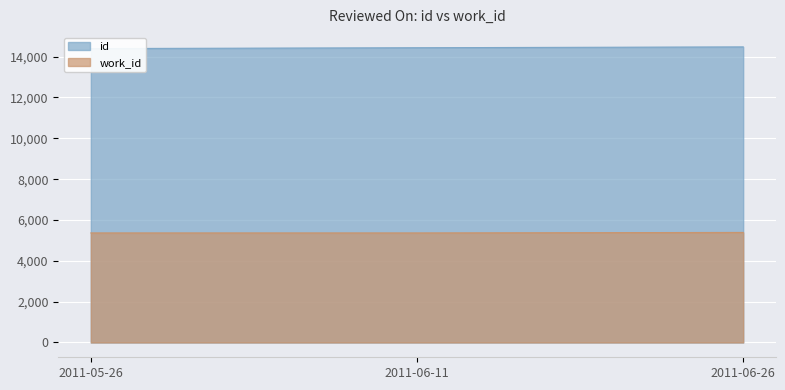

How many lines are shown in the chart?

2